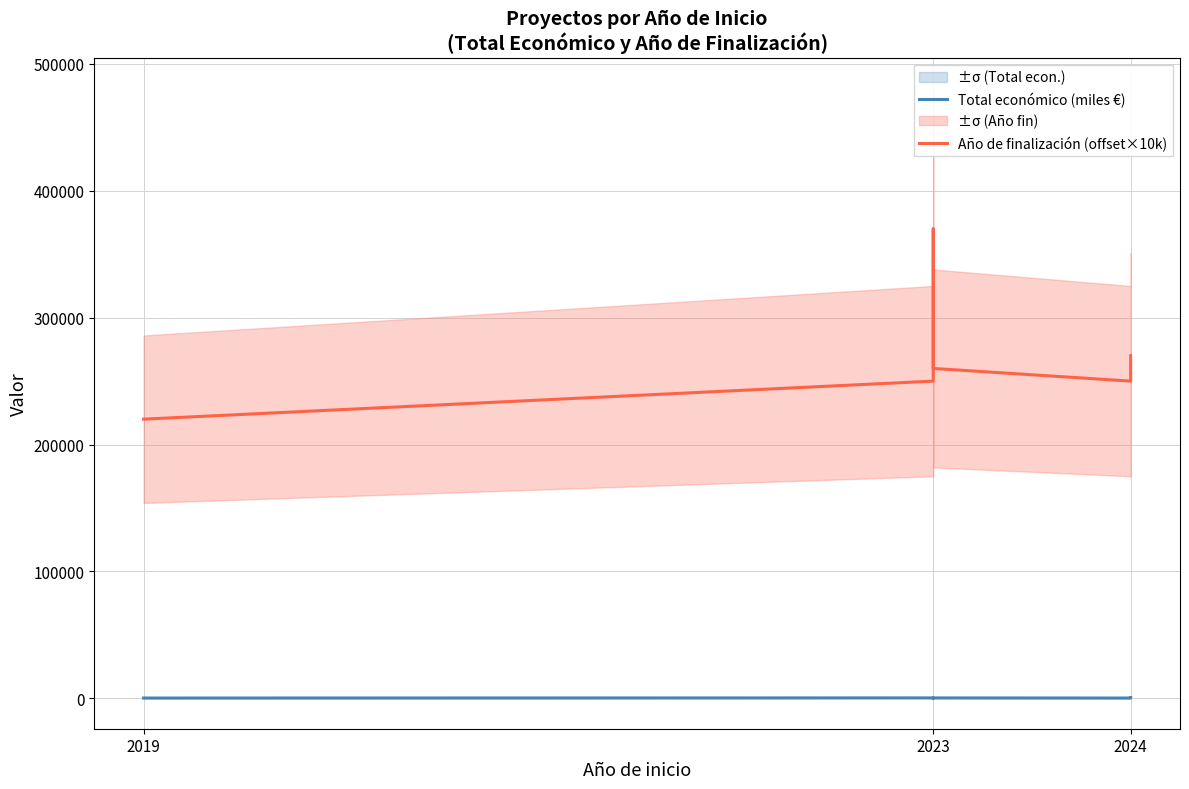

True or false: Año de finalización (offset×10k) and Total económico (miles €) intersect in this chart.

False